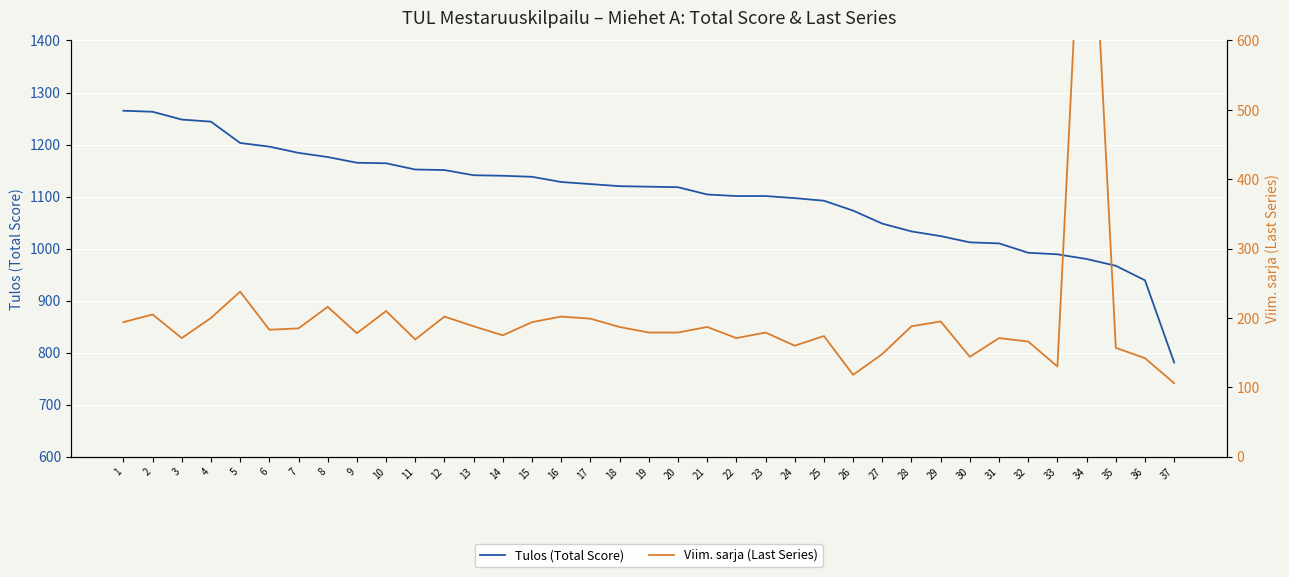

True or false: Tulos (Total Score) and Viim. sarja (Last Series) cross at least once.

False